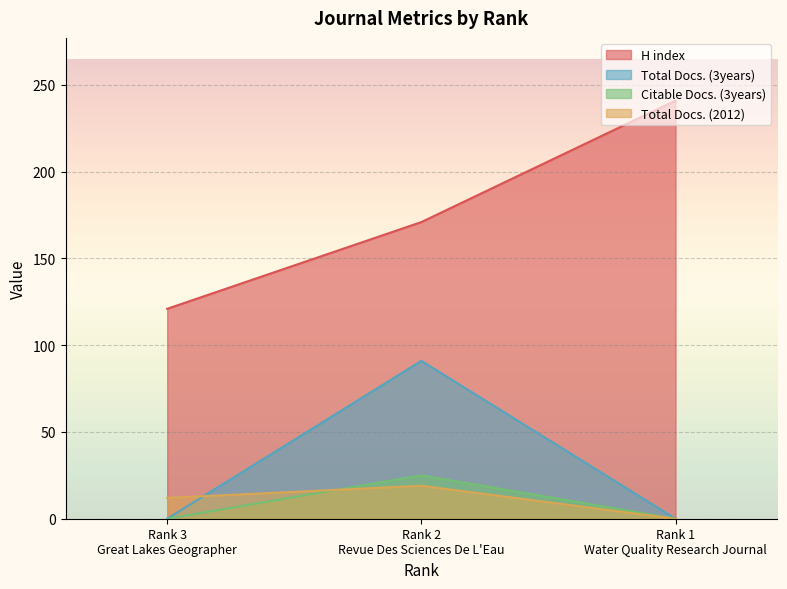

What value does the H index series have at Rank 2
Revue Des Sciences De L'Eau, to the nearest 50?

150